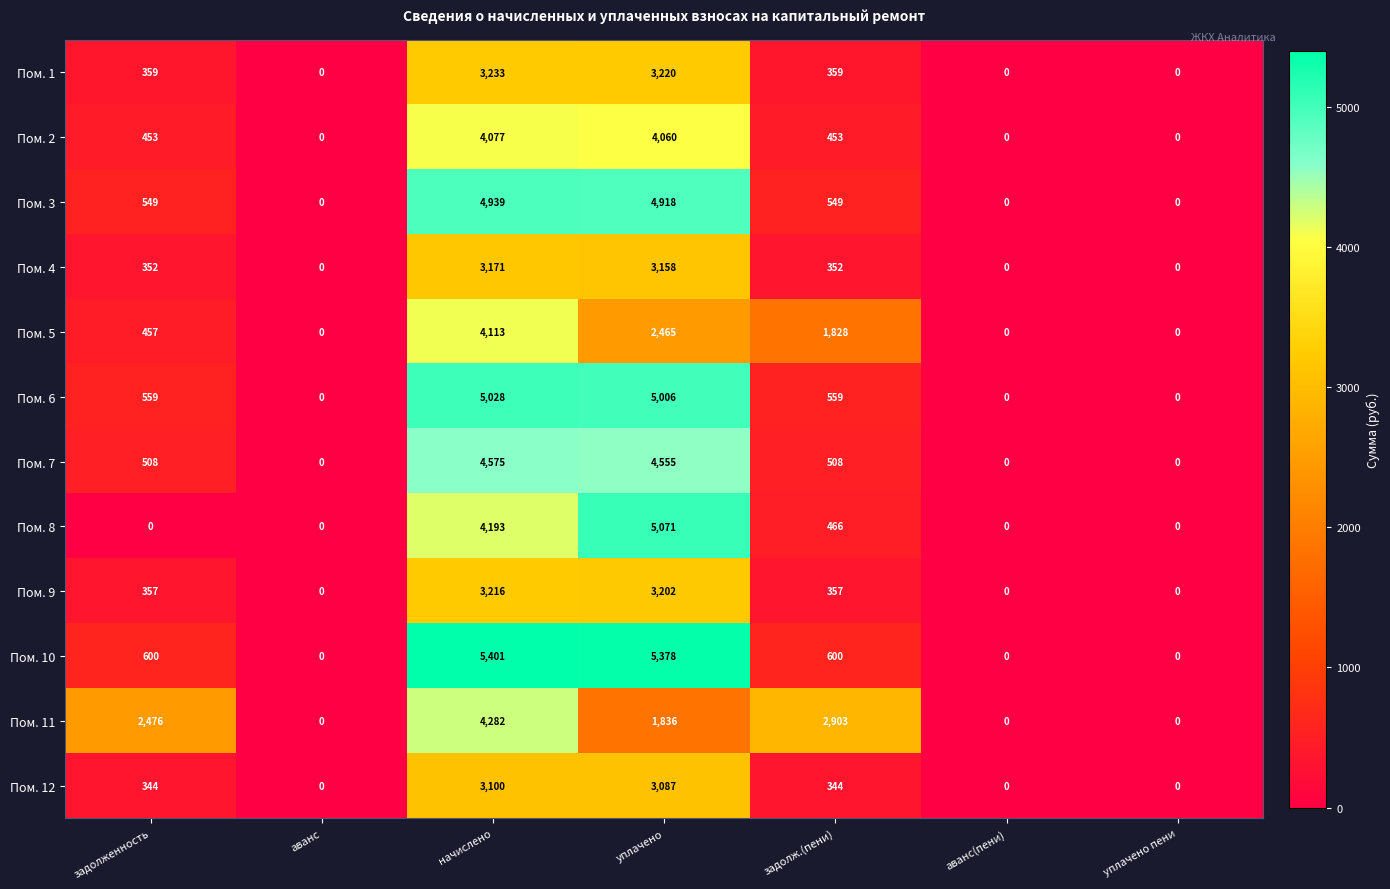

The Пом. 12 series shows 0 at уплачено пени. True or false?

True